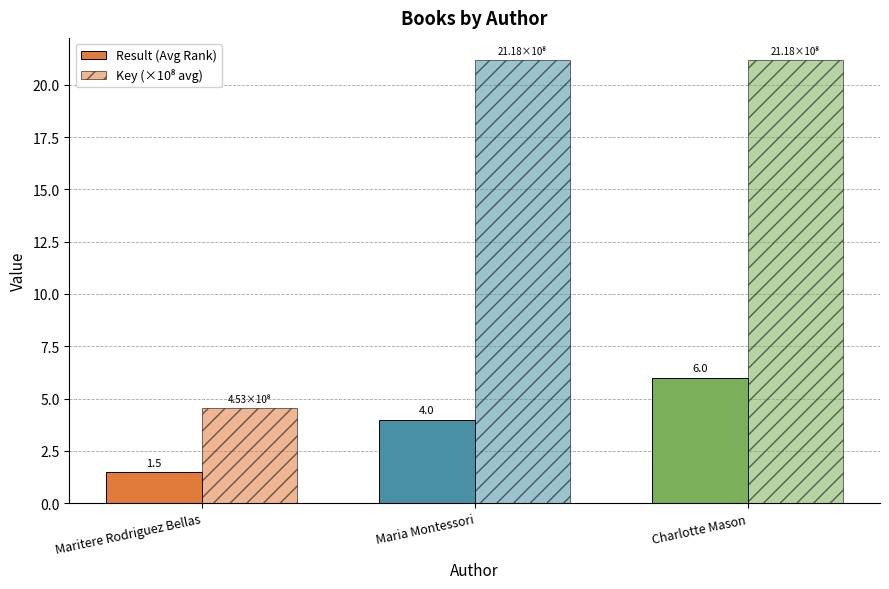

Which has a higher value, Maritere Rodriguez Bellas or Charlotte Mason?

Charlotte Mason